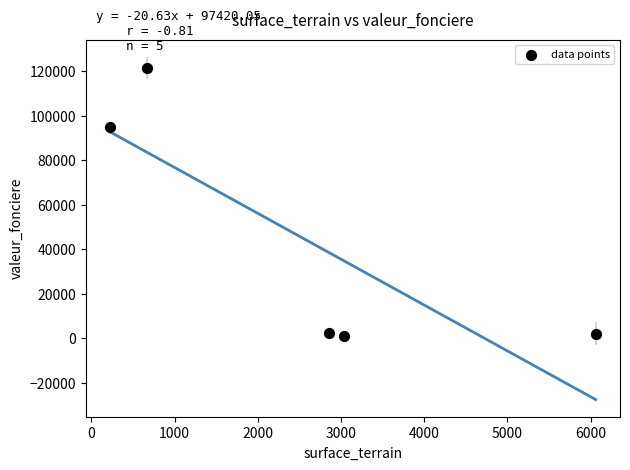

What is the average Y value?

44390